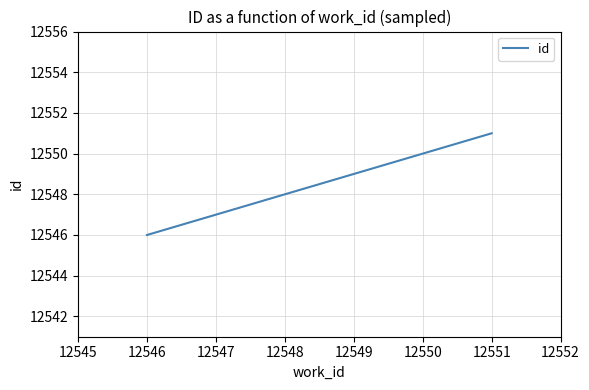

True or false: the data shows 18456 at 12546.

False